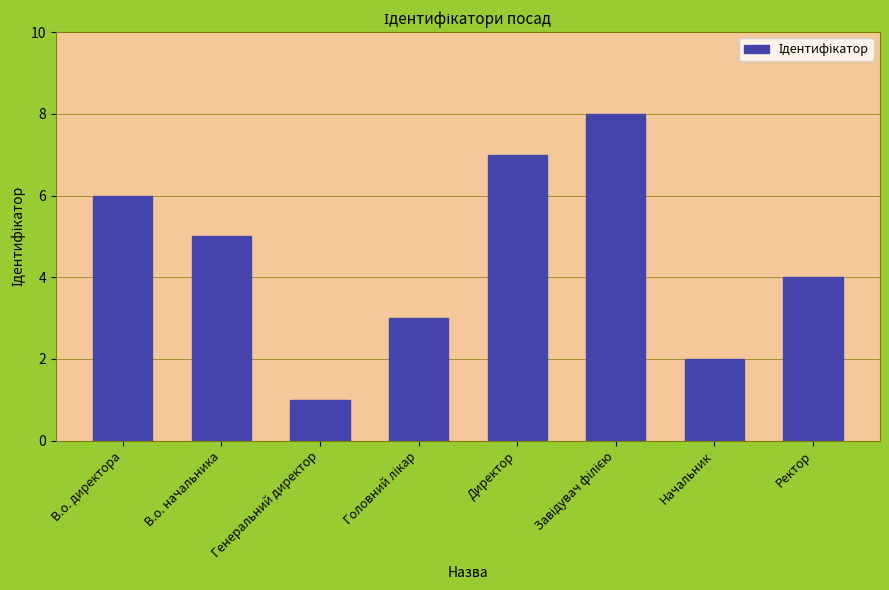

Which label corresponds to the smallest value in the chart?

Генеральний директор